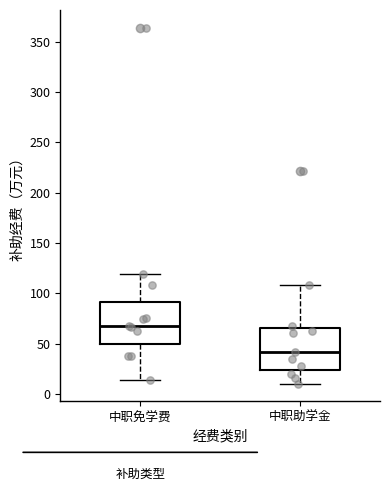

Reading left to right, read every box against the y-axis: the position of its median line, the range the box covers, and the ends of its whiskers. The values are not printed on the chart, so give them approximately, as read against the axis.

中职免学费: median 65, box 50 to 90, whiskers 15 to 120
中职助学金: median 40, box 25 to 65, whiskers 10 to 110